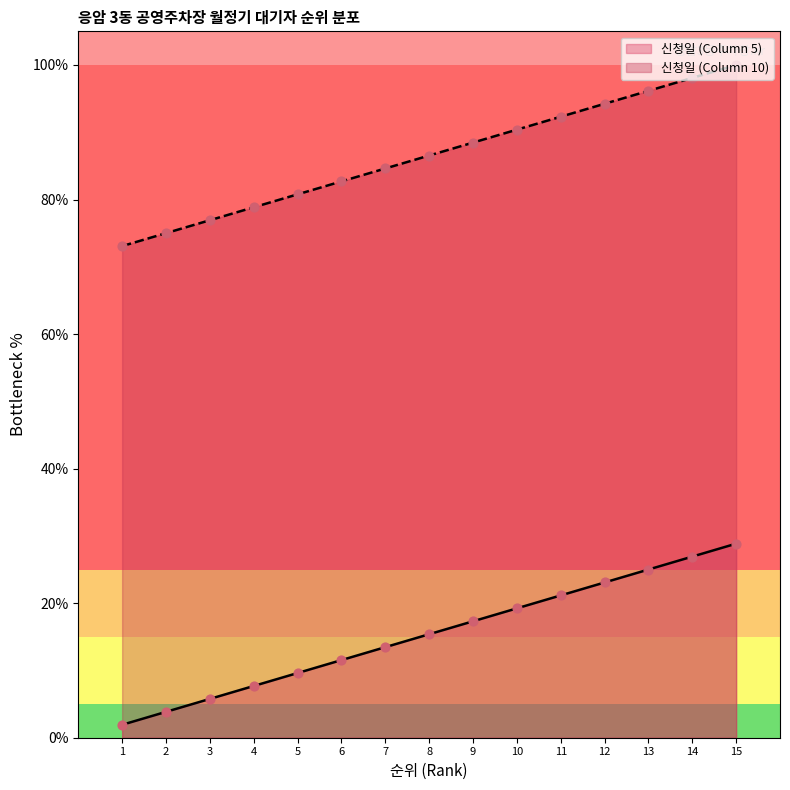

At which category is the sum across all series the highest?

15